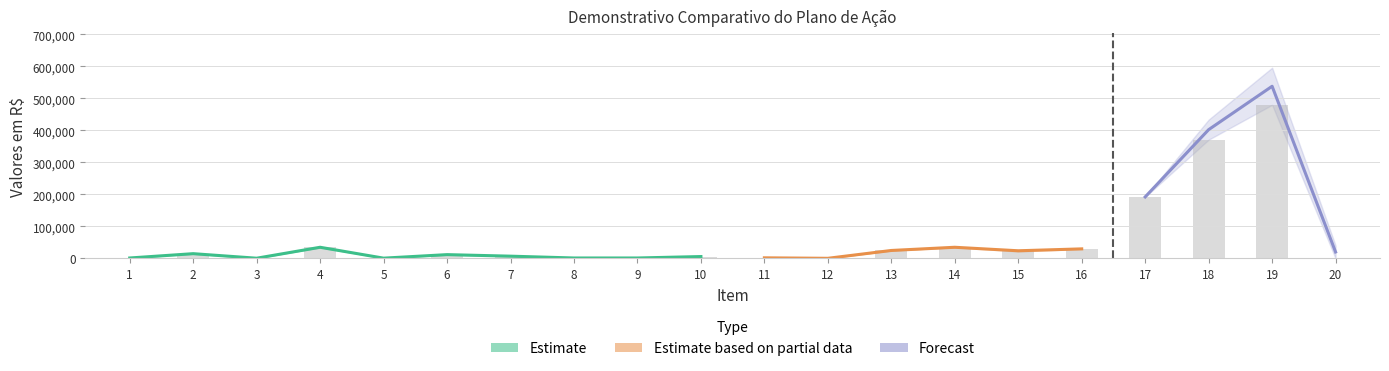

What is the average value?

61965